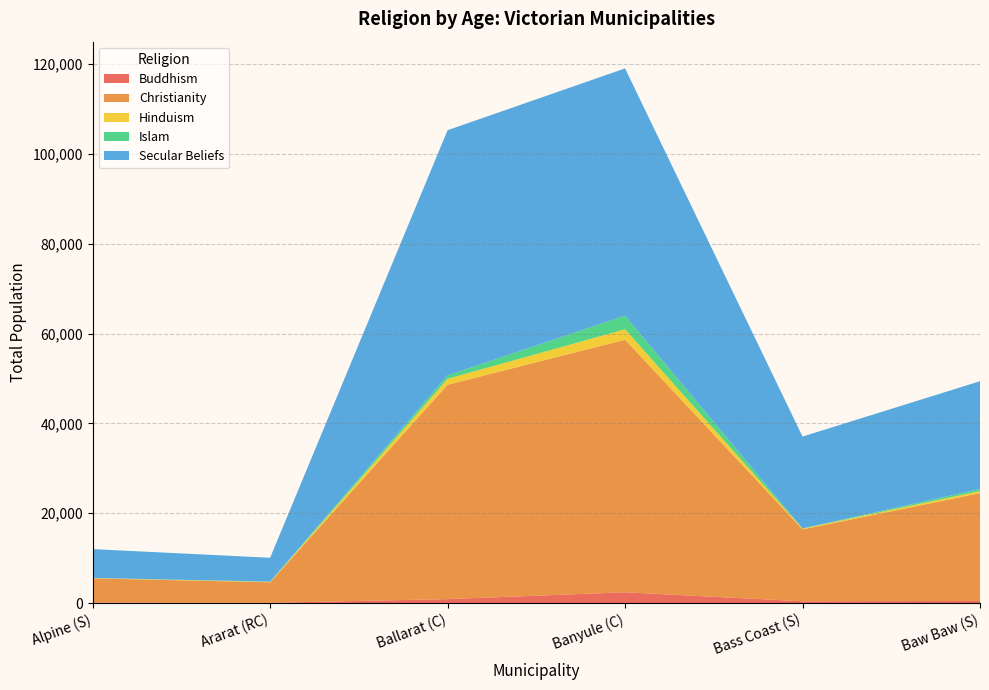

At which category is the sum across all series the highest?

Banyule (C)